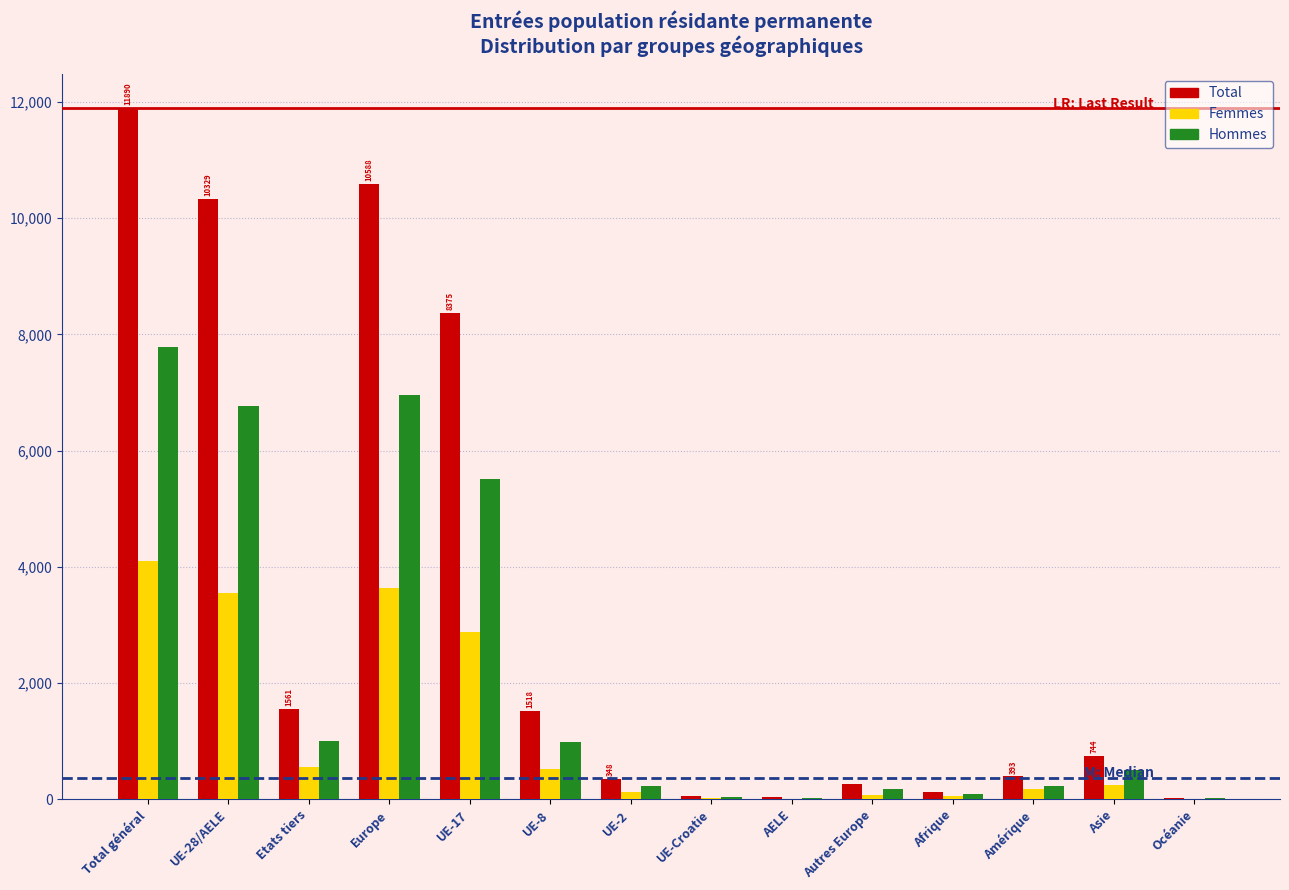

At which label does Hommes reach its peak?

Total général